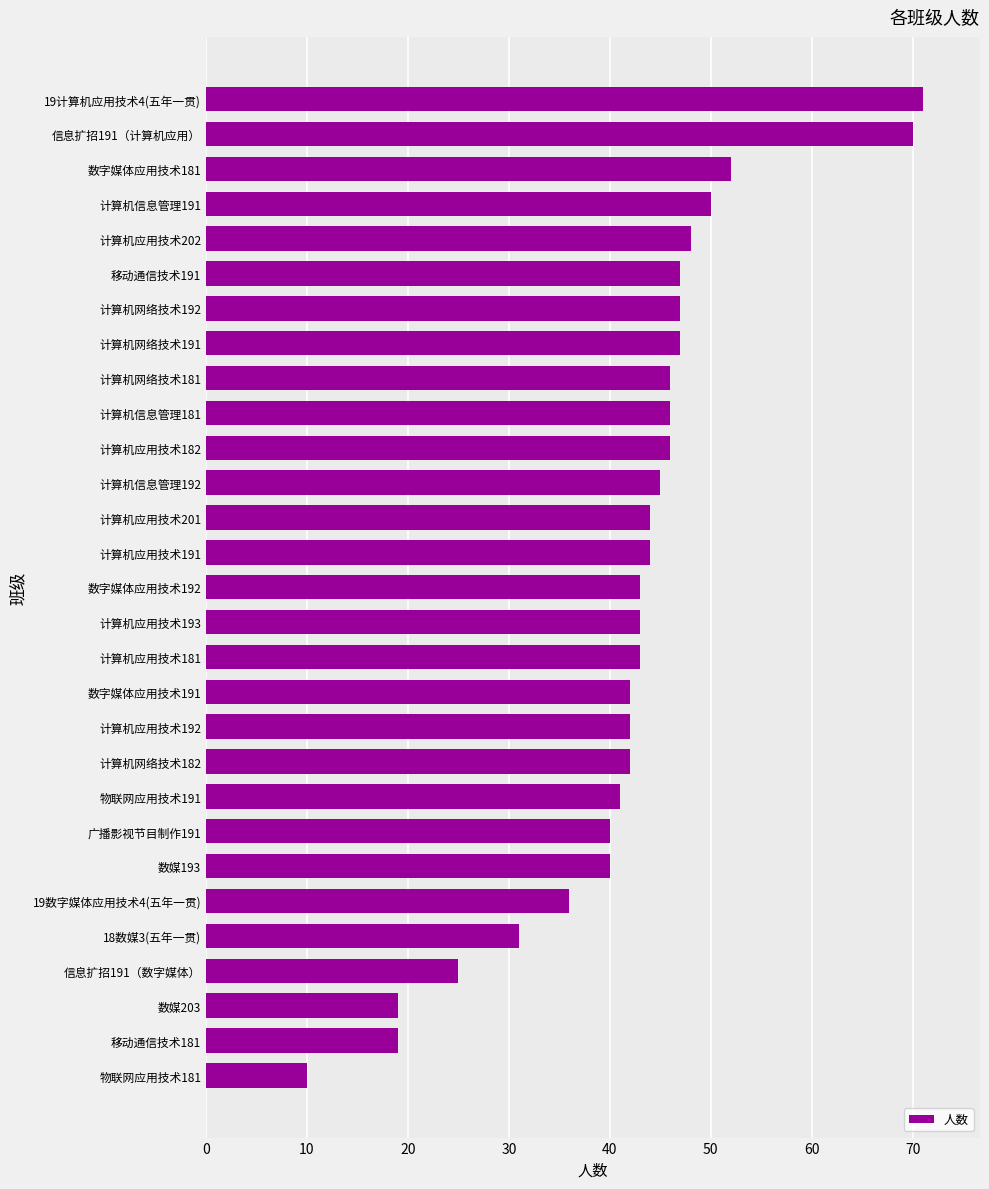

Which category has the highest value across all series?

19计算机应用技术4(五年一贯)